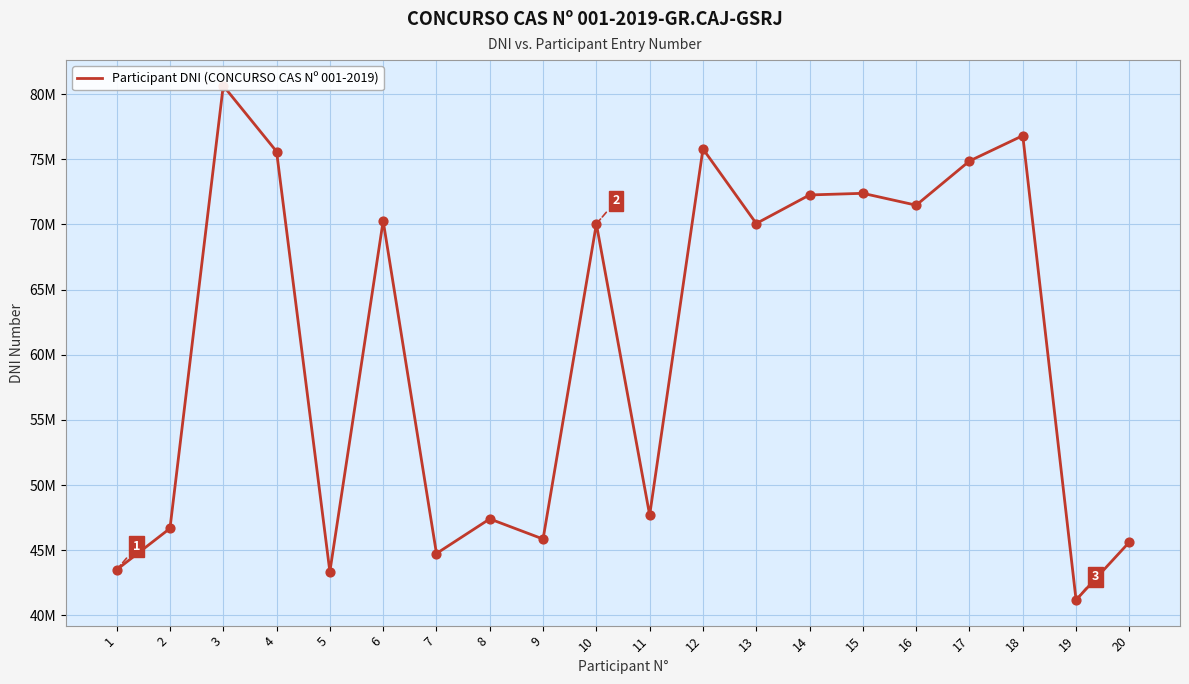

Approximately how many times larger is the value at 5 compared to 18?

0.6